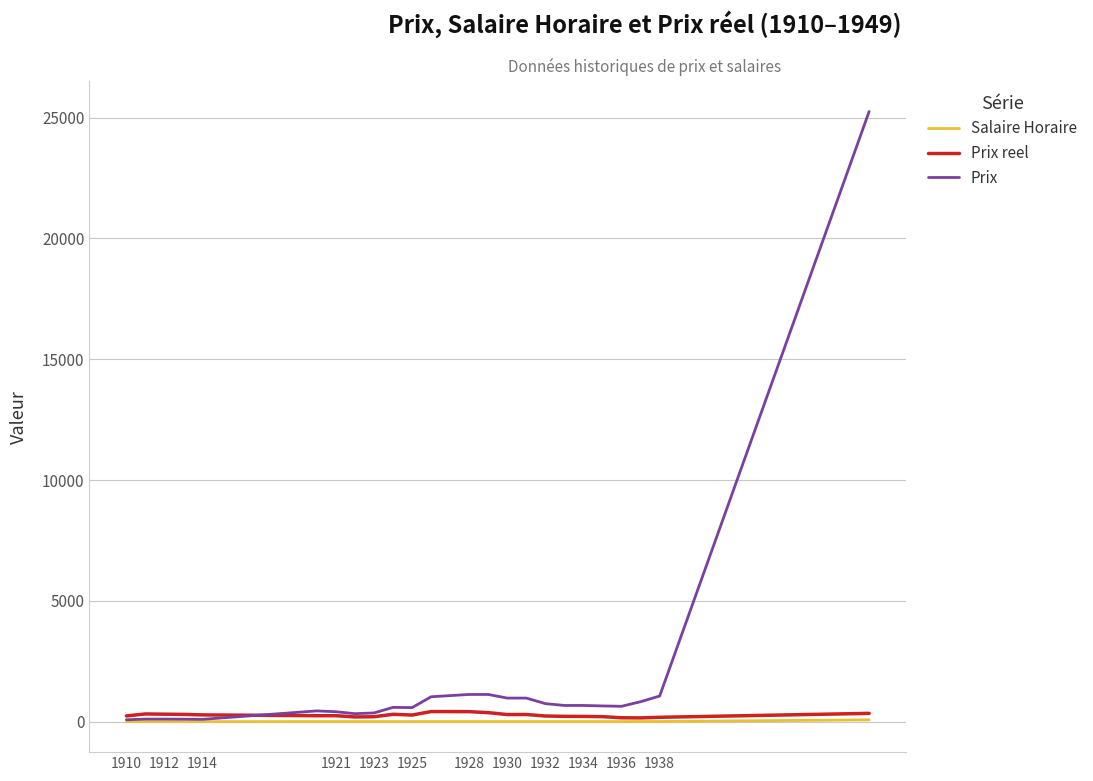

Which series has the largest total across all categories?

Prix